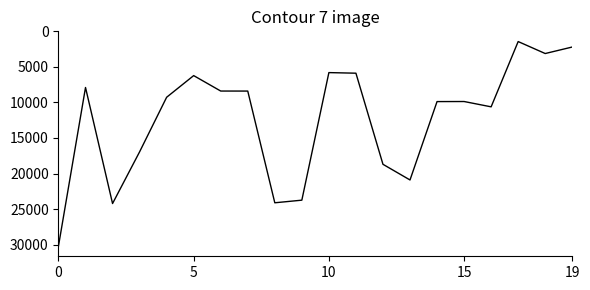

What is the difference between the maximum and minimum values?

28783